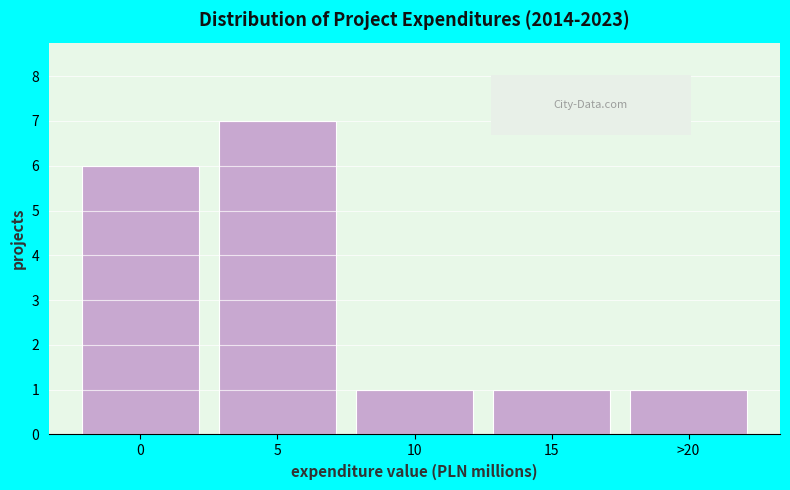

Reading left to right, extract all data points from this chart.

6	7	1	1	1